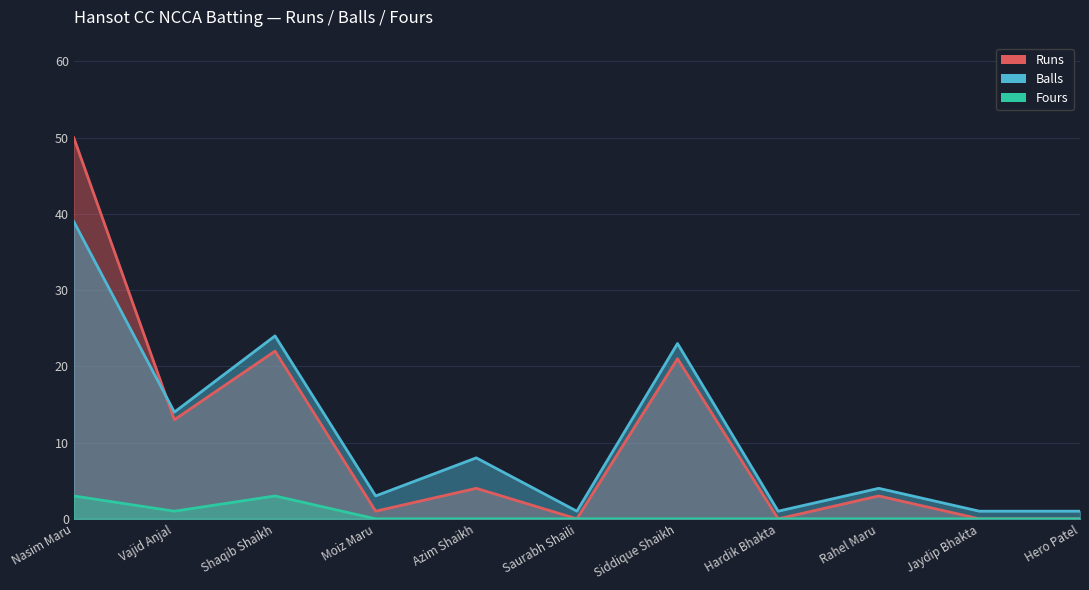

True or false: Balls and Fours cross at least once.

False